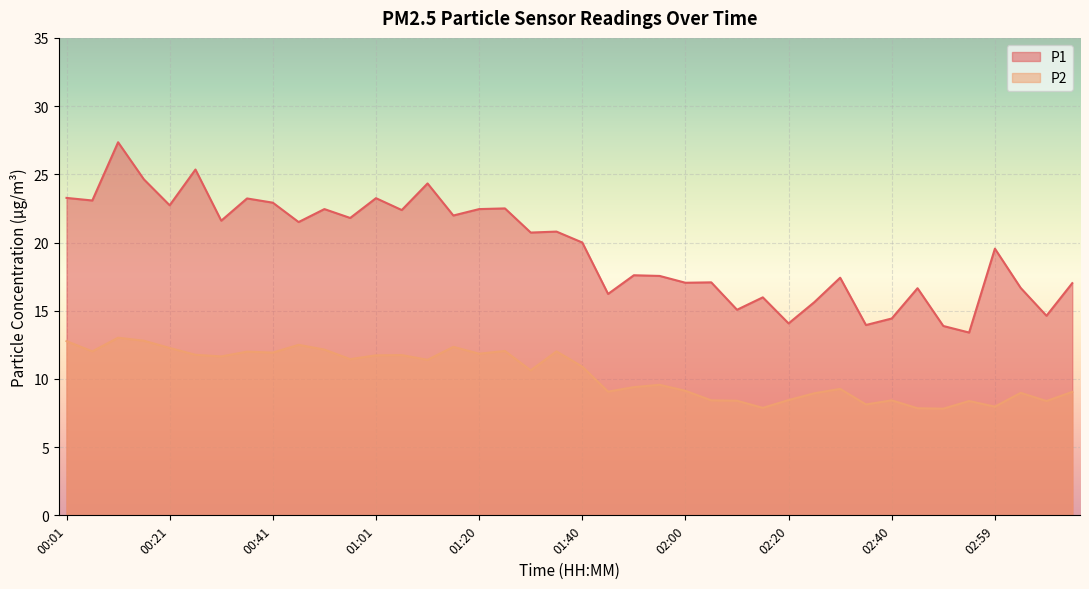

True or false: P1 and P2 cross at least once.

False